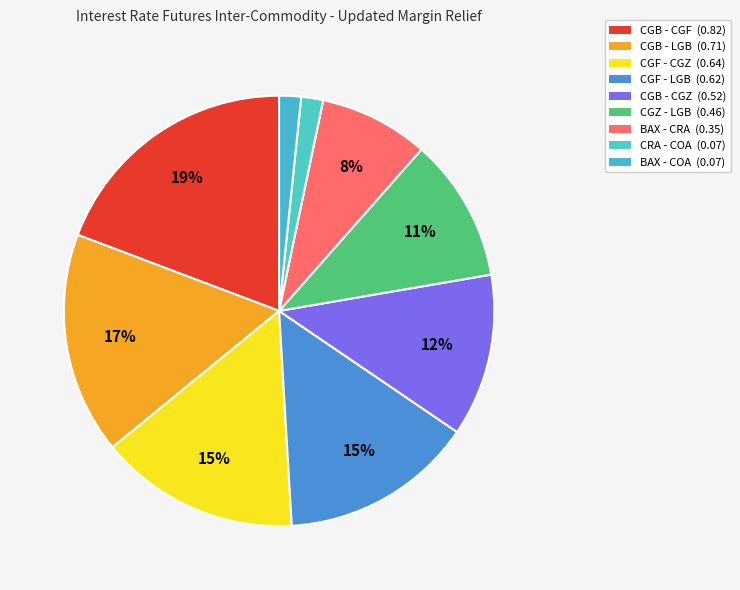

The CGZ - LGB slice represents 1% of the pie. True or false?

False